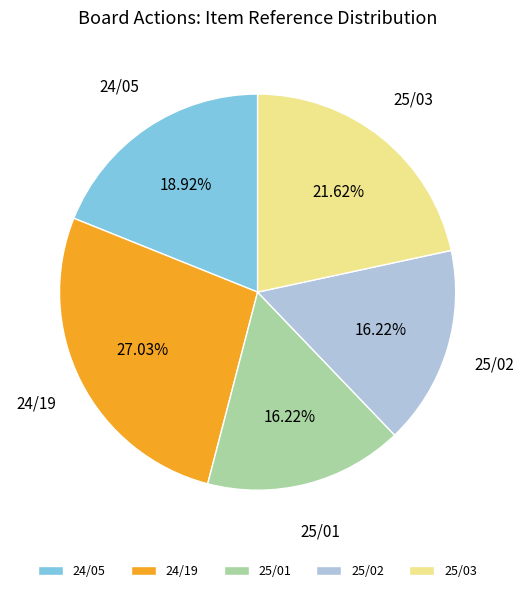

Does 24/05 represent more than half of the total?

No